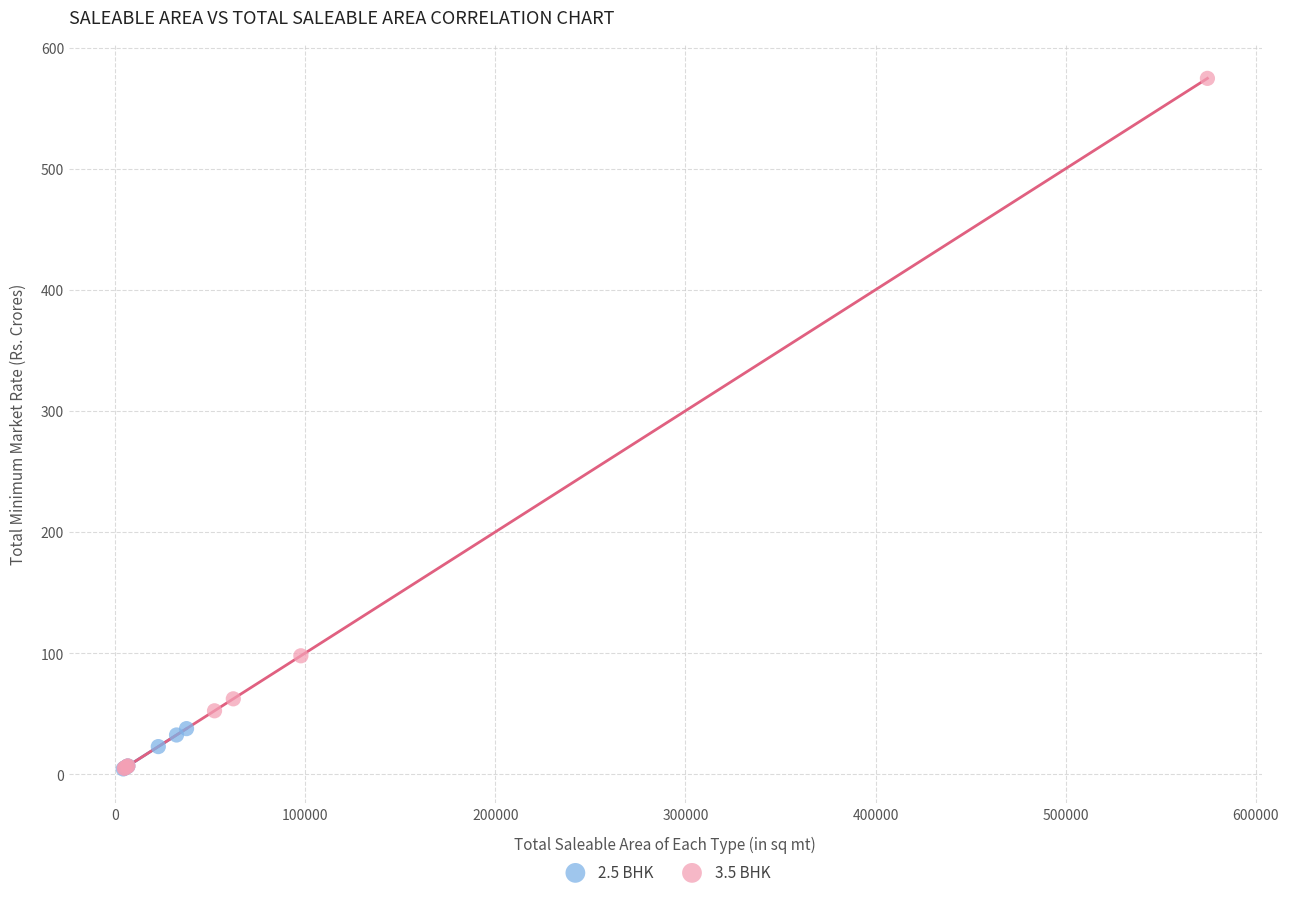

Which series has the largest Y range (max minus min)?

3.5 BHK